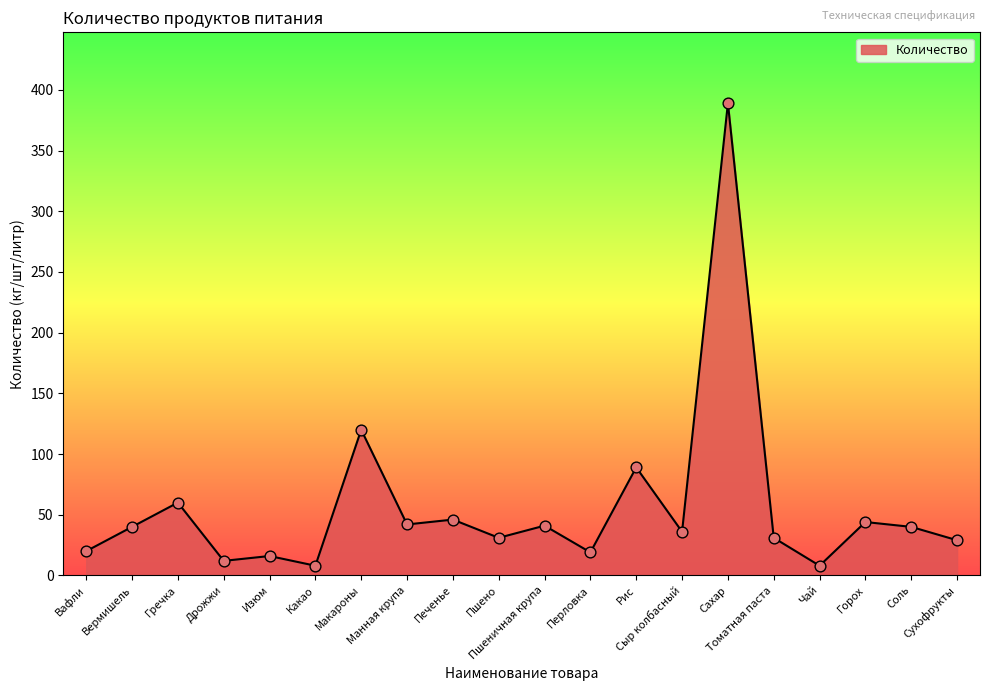

Approximately how many times larger is the value at Томатная паста compared to Дрожжи?

2.6